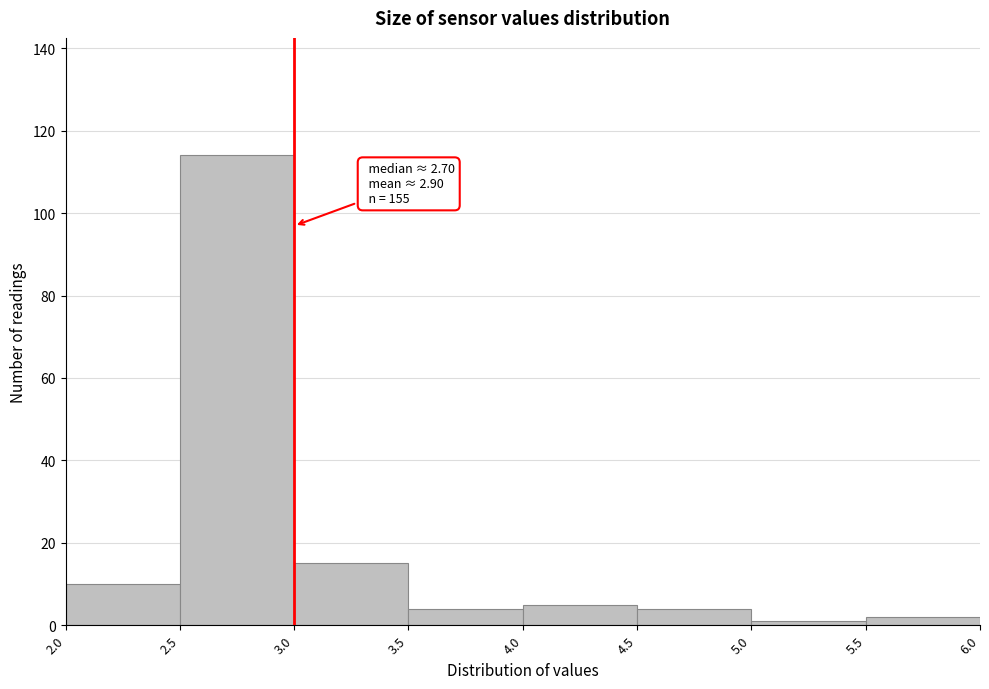

Over which range of the x-axis is the bar tallest?

2.5 to 3.0